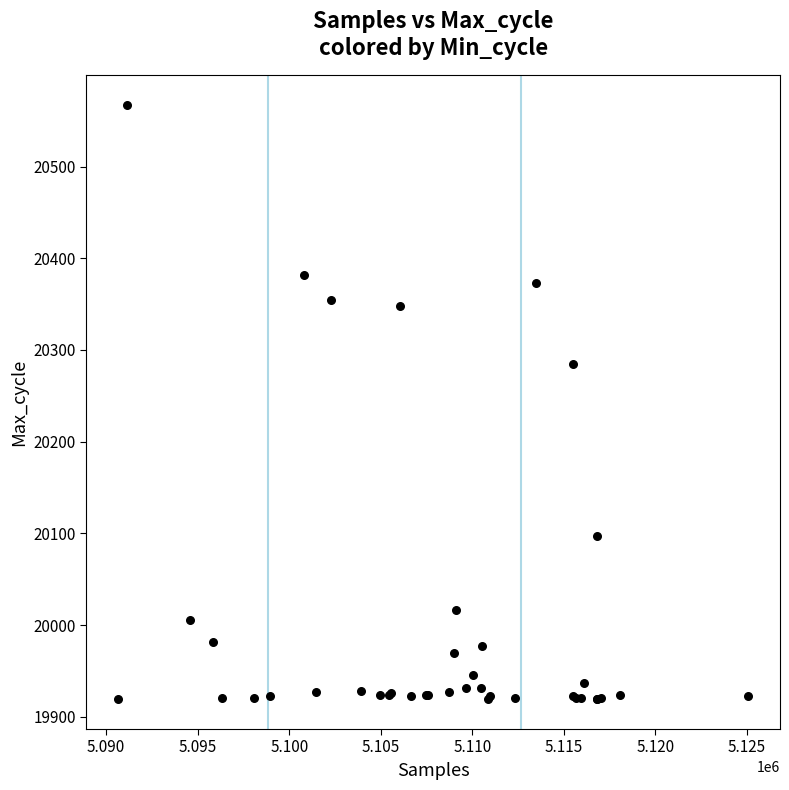

What Y value in the scatter plot is closest to 20243?

20285